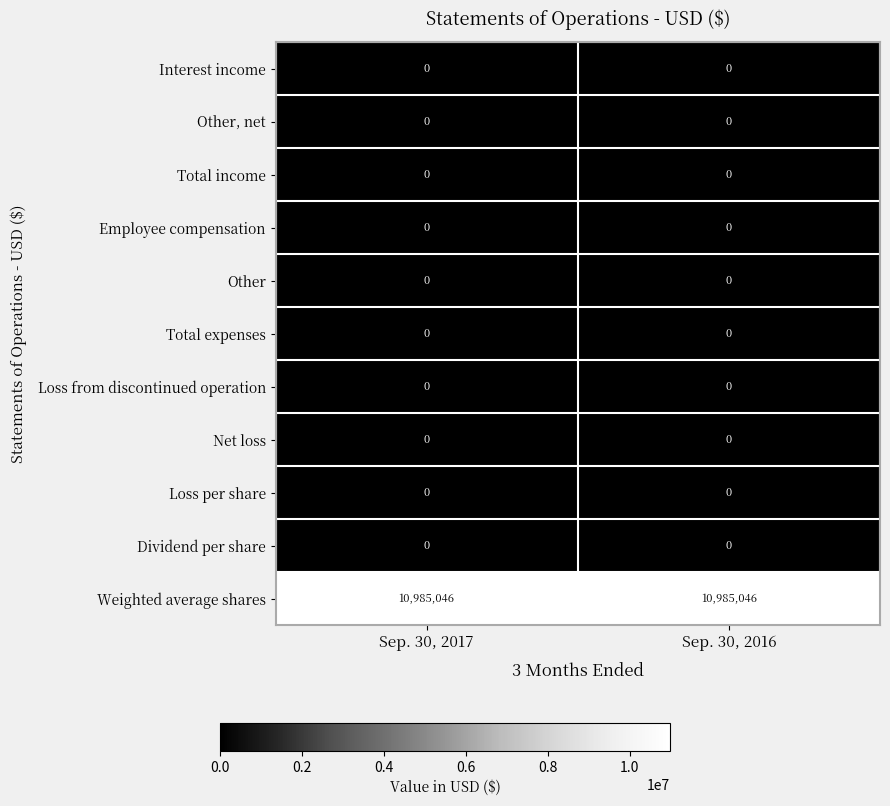

What is the difference between the highest and lowest values at Sep. 30, 2017?

10985046